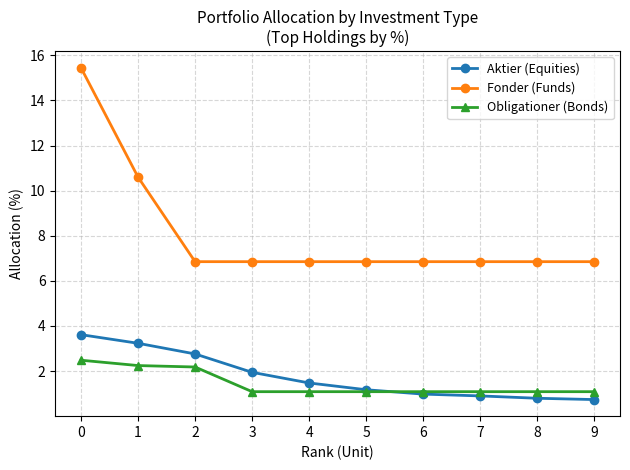

What is the smallest value displayed?

0.7